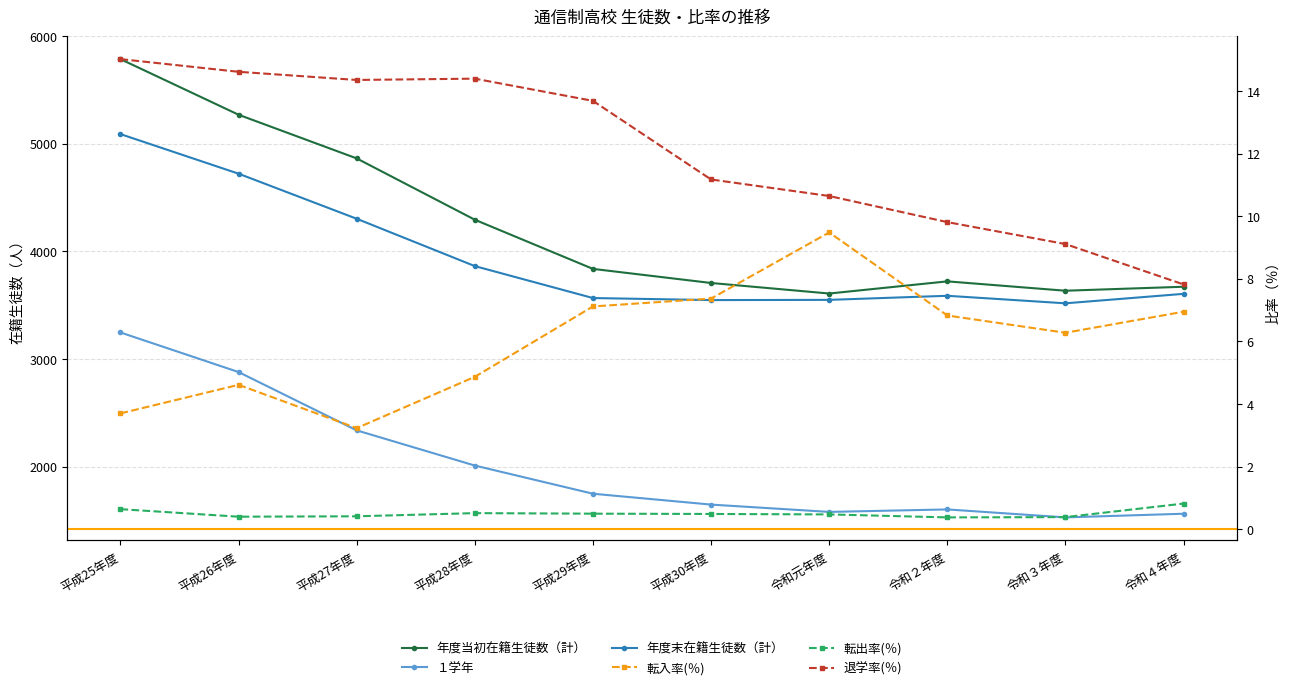

What is the maximum value shown in the chart?

5787.0